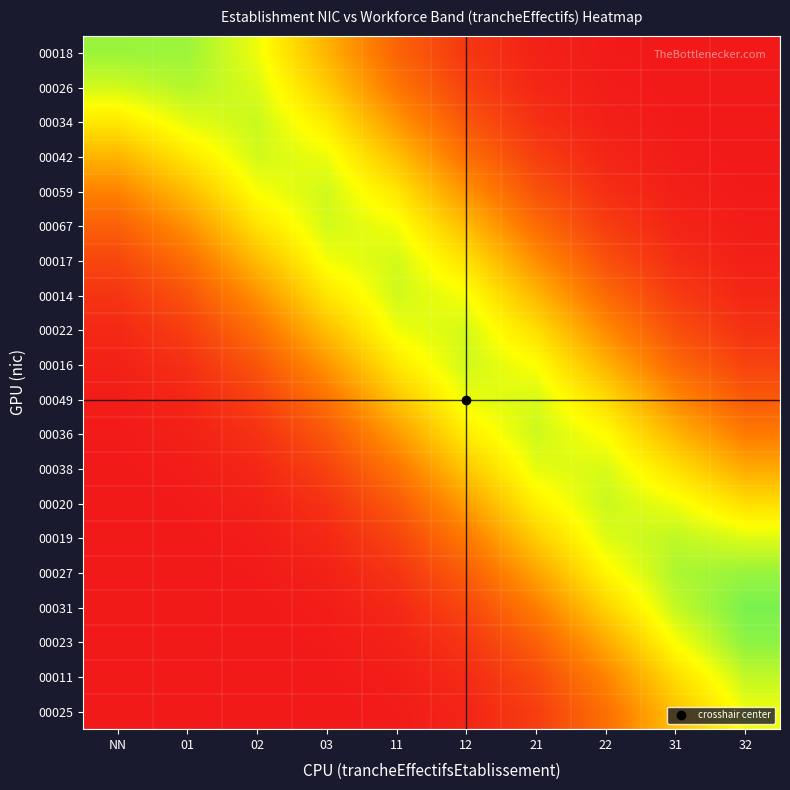

Reading left to right, extract all data points from this chart.

00018: NN=0.8	01=0.8	02=0.7	03=0.5	11=0.2	12=0.1	21=0.0	22=0.0	31=0.0	32=0.0
00026: NN=0.7	01=0.8	02=0.7	03=0.5	11=0.3	12=0.1	21=0.0	22=0.0	31=0.0	32=0.0
00034: NN=0.6	01=0.7	02=0.7	03=0.6	11=0.4	12=0.2	21=0.1	22=0.0	31=0.0	32=0.0
00042: NN=0.5	01=0.6	02=0.7	03=0.7	11=0.5	12=0.3	21=0.1	22=0.0	31=0.0	32=0.0
00059: NN=0.3	01=0.5	02=0.7	03=0.7	11=0.6	12=0.4	21=0.2	22=0.1	31=0.0	32=0.0
00067: NN=0.2	01=0.4	02=0.6	03=0.7	11=0.7	12=0.5	21=0.3	22=0.1	31=0.0	32=0.0
00017: NN=0.1	01=0.3	02=0.5	03=0.7	11=0.7	12=0.6	21=0.4	22=0.2	31=0.1	32=0.0
00014: NN=0.1	01=0.2	02=0.4	03=0.6	11=0.7	12=0.7	21=0.5	22=0.3	31=0.1	32=0.0
00022: NN=0.0	01=0.1	02=0.3	03=0.5	11=0.7	12=0.7	21=0.6	22=0.4	31=0.2	32=0.1
00016: NN=0.0	01=0.1	02=0.2	03=0.4	11=0.6	12=0.7	21=0.7	22=0.5	31=0.3	32=0.1
00049: NN=0.0	01=0.0	02=0.1	03=0.3	11=0.5	12=0.7	21=0.7	22=0.6	31=0.4	32=0.2
00036: NN=0.0	01=0.0	02=0.1	03=0.2	11=0.4	12=0.6	21=0.7	22=0.7	31=0.5	32=0.3
00038: NN=0.0	01=0.0	02=0.0	03=0.1	11=0.3	12=0.5	21=0.7	22=0.7	31=0.6	32=0.4
00020: NN=0.0	01=0.0	02=0.0	03=0.1	11=0.2	12=0.4	21=0.6	22=0.7	31=0.7	32=0.6
00019: NN=0.0	01=0.0	02=0.0	03=0.0	11=0.1	12=0.3	21=0.5	22=0.7	31=0.8	32=0.7
00027: NN=0.0	01=0.0	02=0.0	03=0.0	11=0.1	12=0.2	21=0.4	22=0.6	31=0.8	32=0.8
00031: NN=0.0	01=0.0	02=0.0	03=0.0	11=0.1	12=0.1	21=0.3	22=0.6	31=0.7	32=0.8
00023: NN=0.0	01=0.0	02=0.0	03=0.0	11=0.0	12=0.1	21=0.2	22=0.4	31=0.7	32=0.8
00011: NN=0.0	01=0.0	02=0.0	03=0.0	11=0.0	12=0.1	21=0.2	22=0.3	31=0.6	32=0.7
00025: NN=0.0	01=0.0	02=0.0	03=0.0	11=0.0	12=0.0	21=0.1	22=0.3	31=0.5	32=0.7